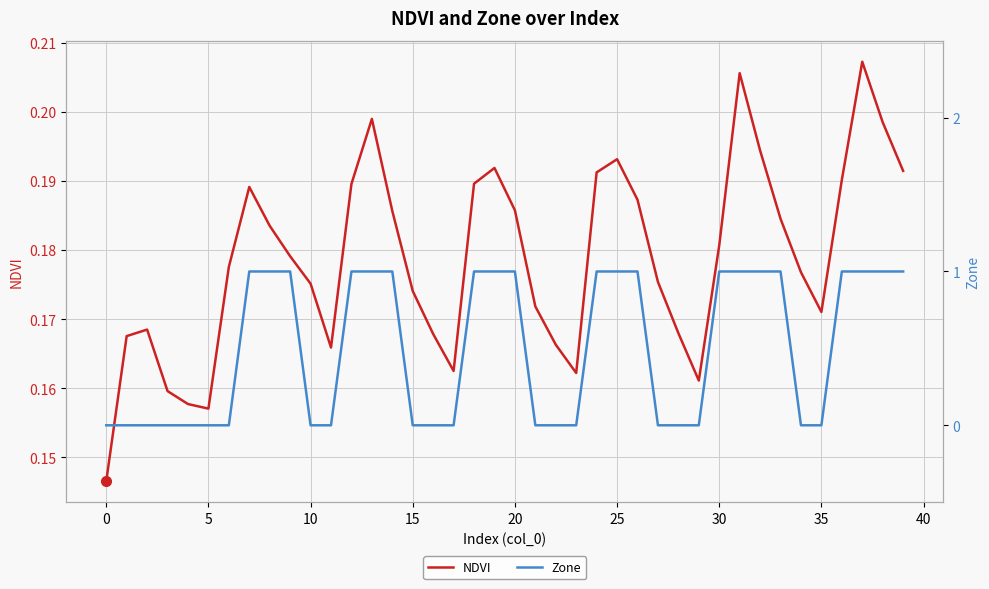

Which series has the largest total across all categories?

Zone